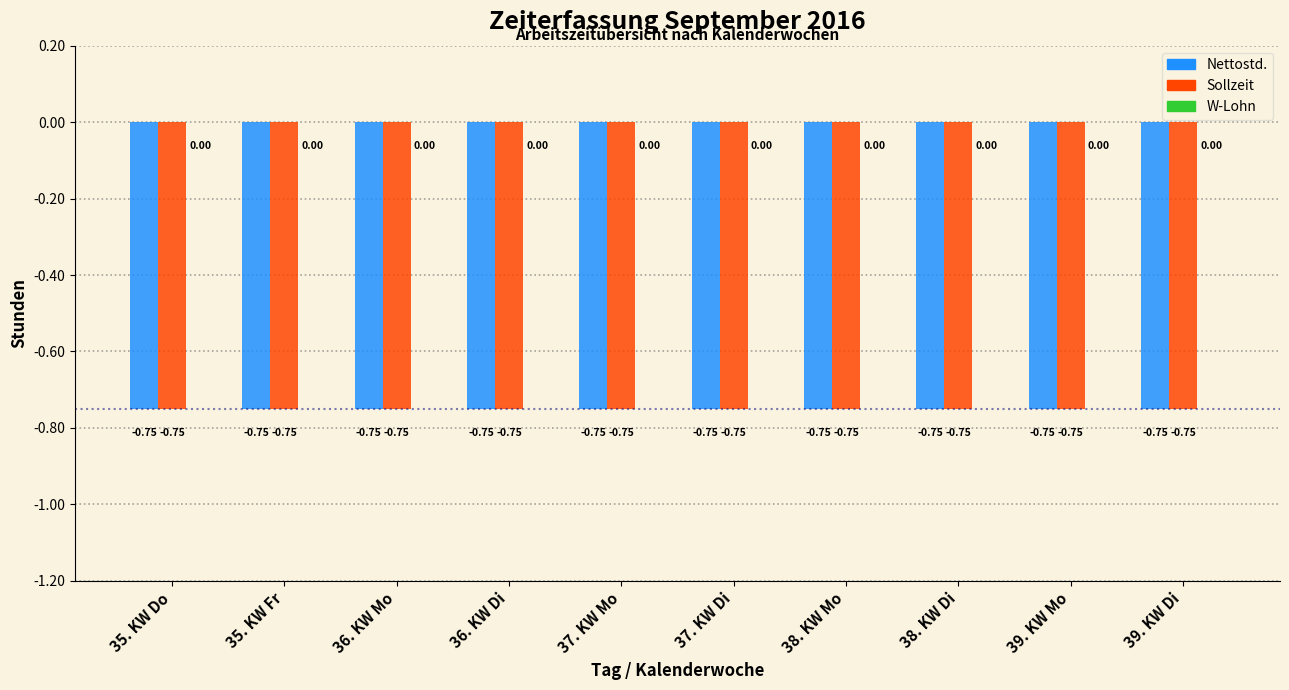

At which label is Sollzeit closest to 0?

35. KW Do